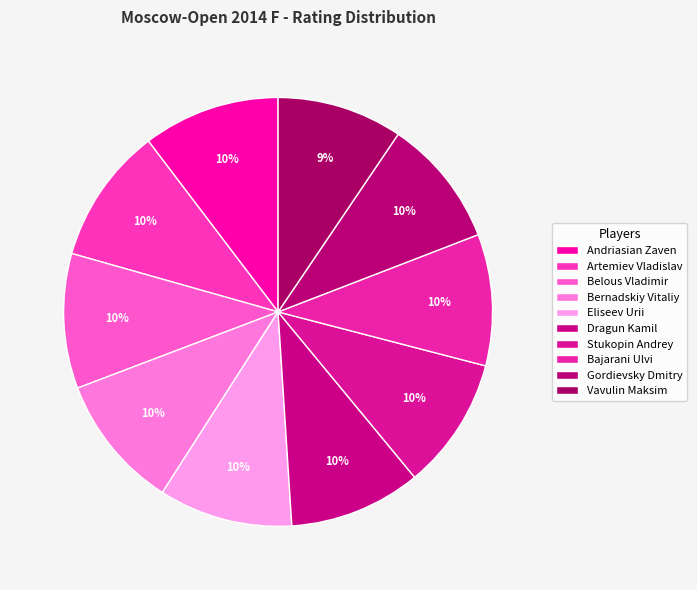

To the nearest percent, what percentage of the pie is Gordievsky Dmitry?

10%